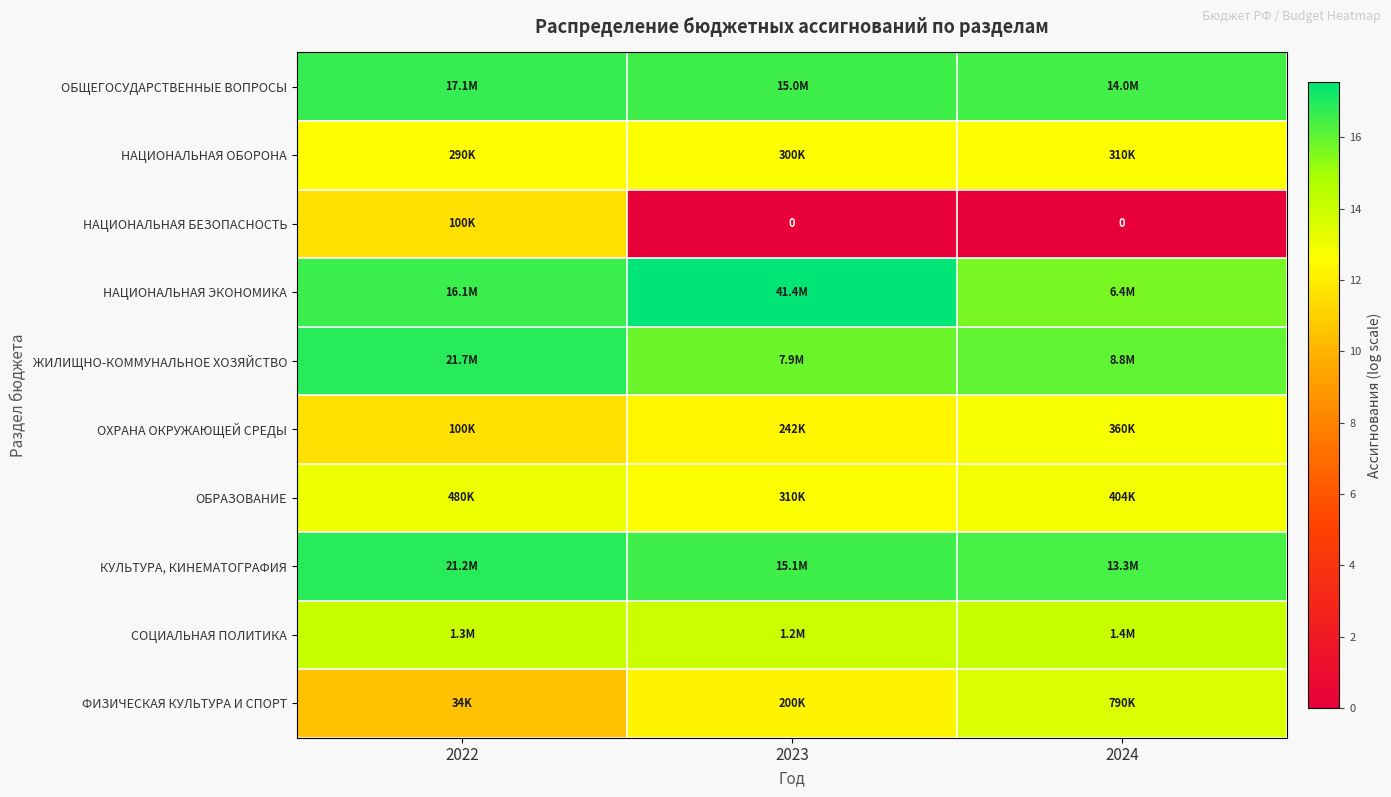

Where is СОЦИАЛЬНАЯ ПОЛИТИКА nearest to the value 14?

2023